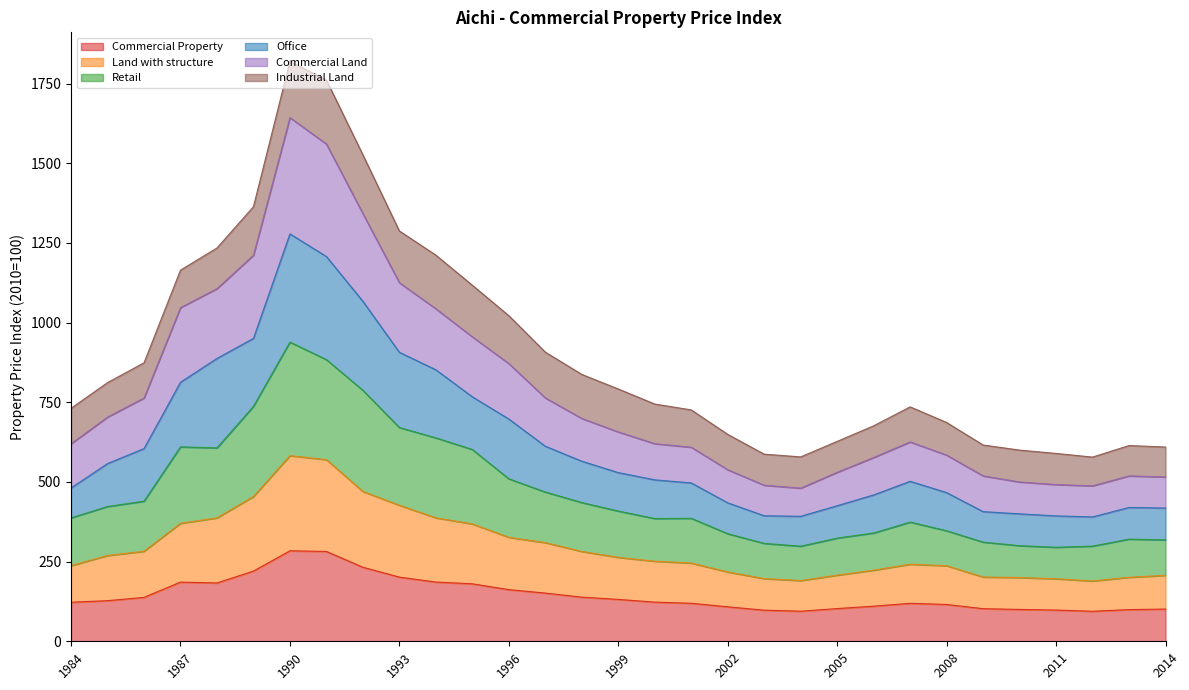

Which label corresponds to the largest value in the chart?

1990